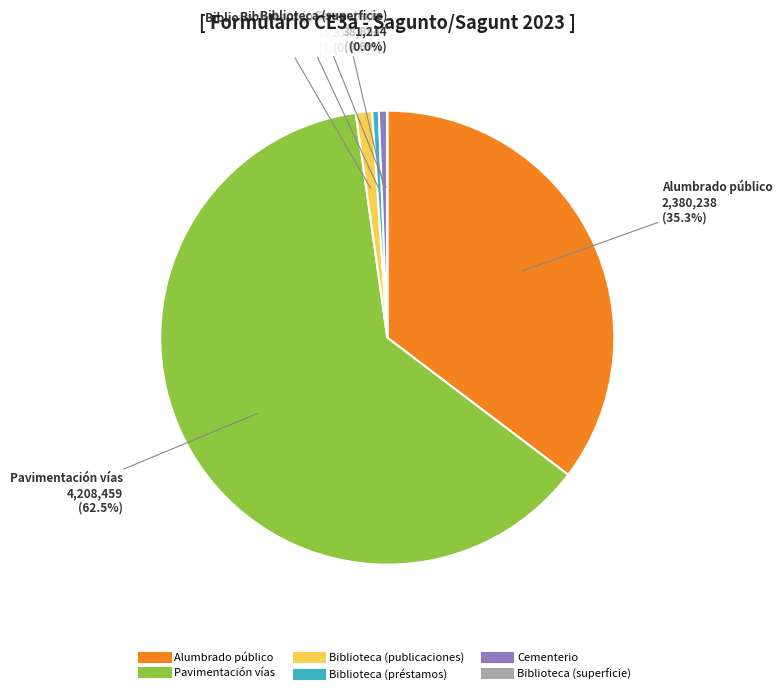

To the nearest percent, what is the average slice percentage?

17%